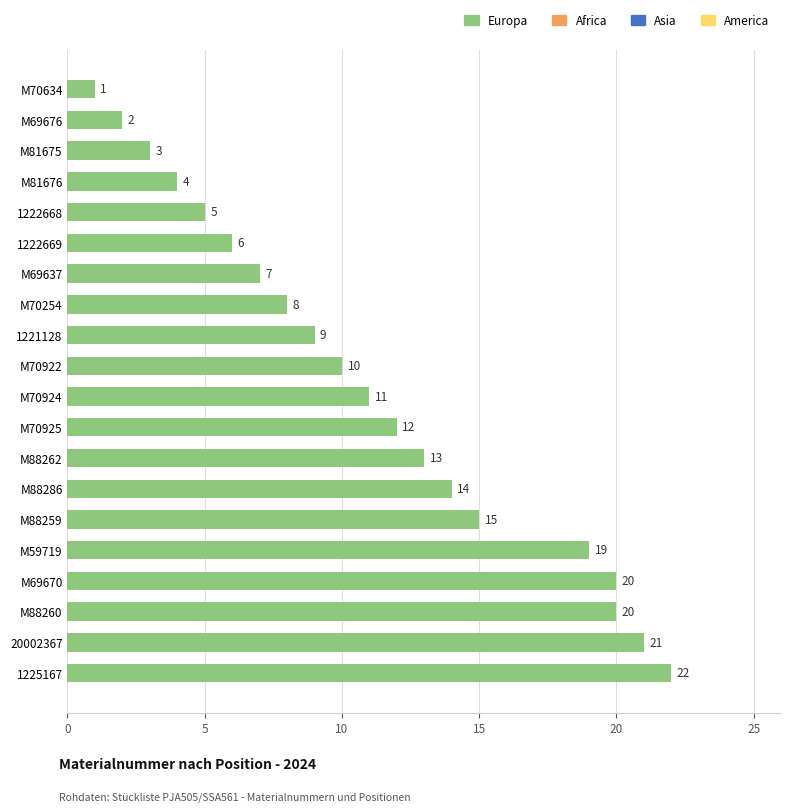

Approximately how many times larger is the value at M70924 compared to M69637?

1.6